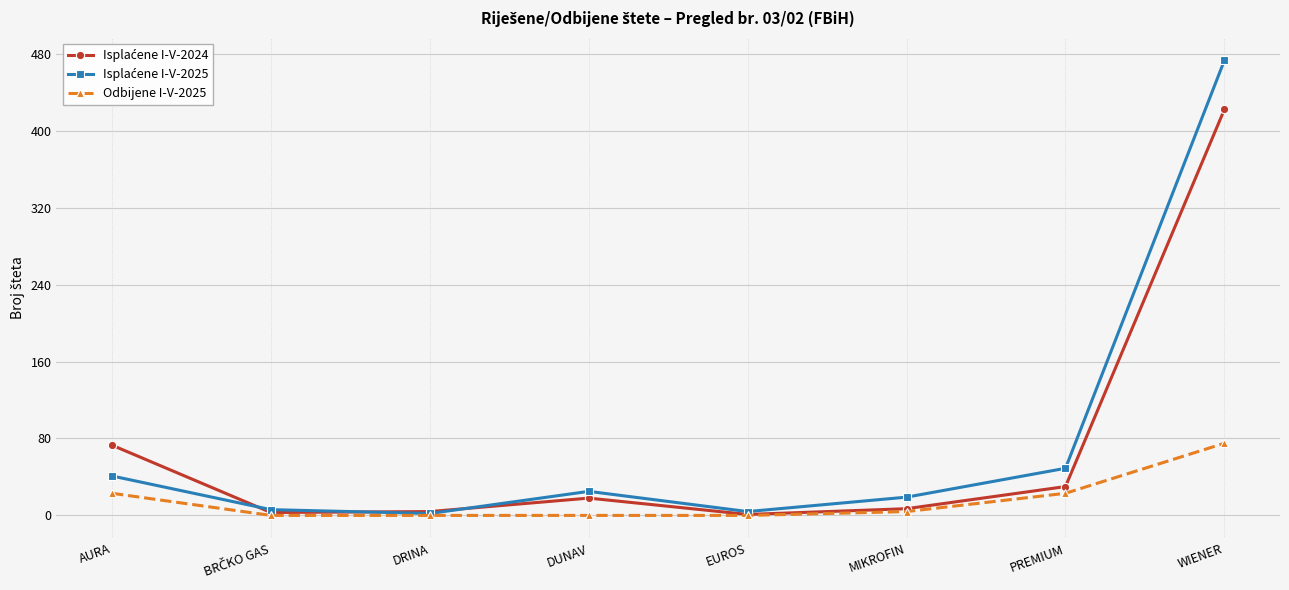

What is the total value across all series at DUNAV?

43